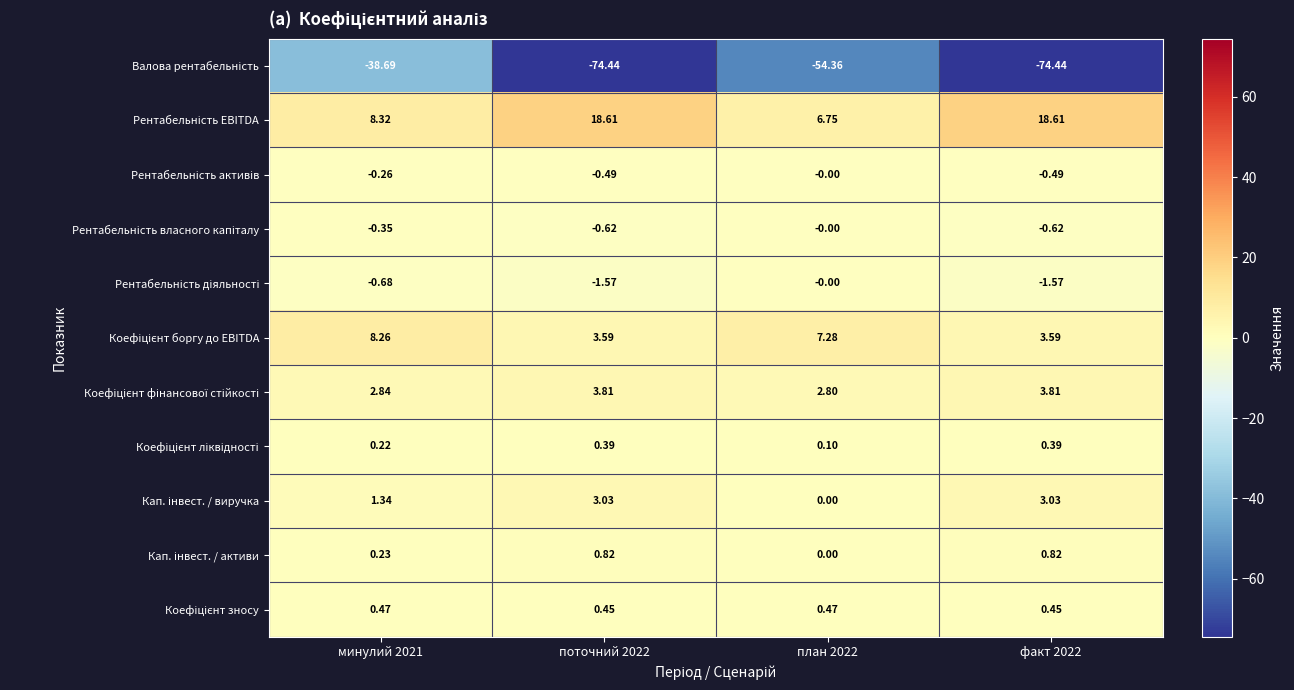

At which category is the sum across all series the highest?

минулий 2021